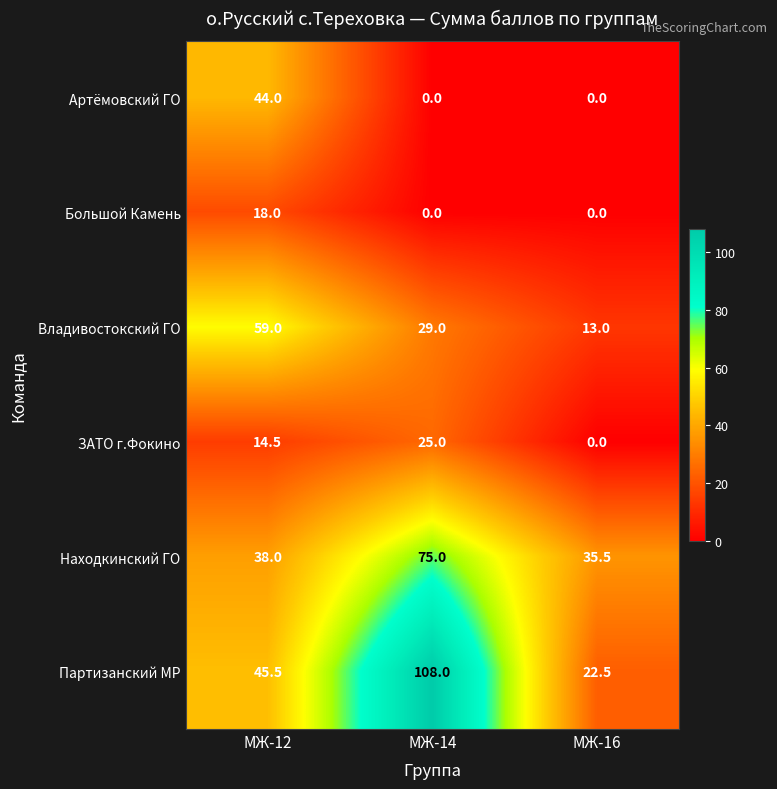

Rank the series at МЖ-12 from lowest to highest value.

ЗАТО г.Фокино, Большой Камень, Находкинский ГО, Артёмовский ГО, Партизанский МР, Владивостокский ГО